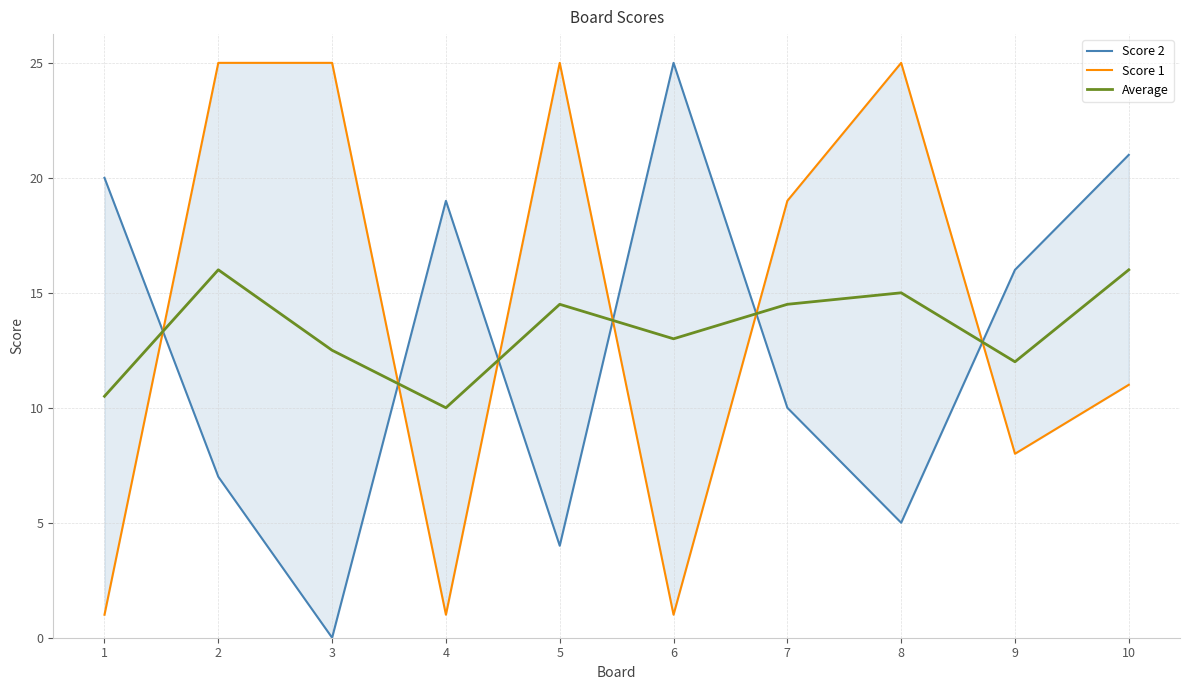

True or false: Average has more than 2 points higher than both neighbors.

True